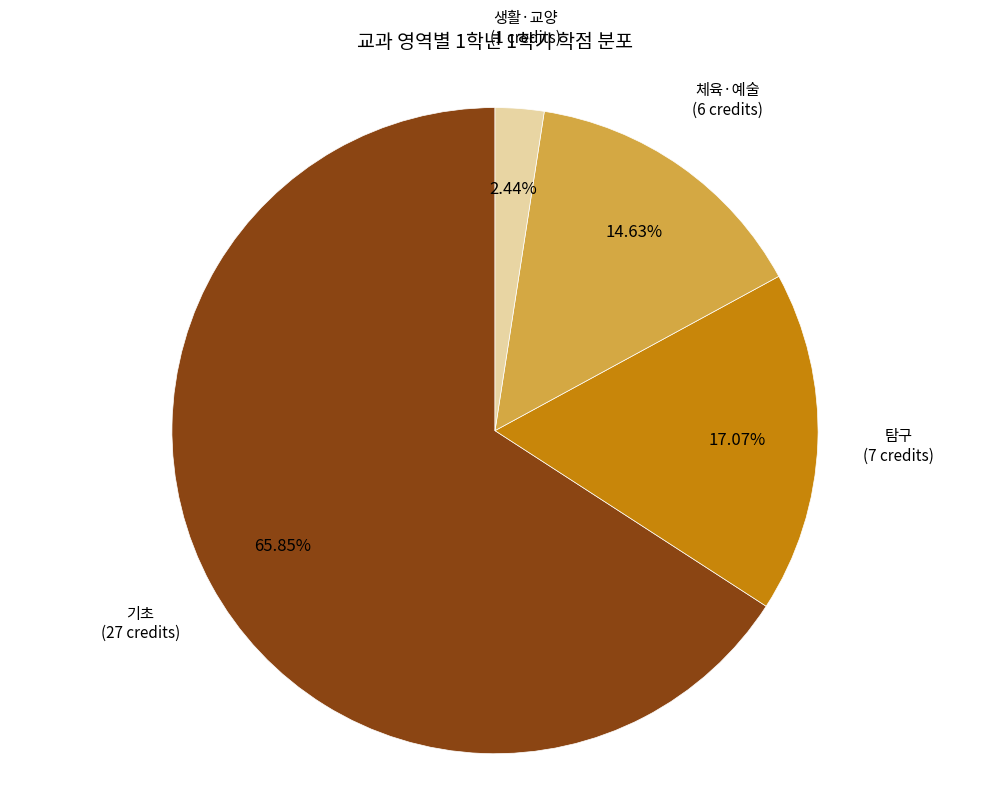

Is there a majority slice in this chart?

Yes